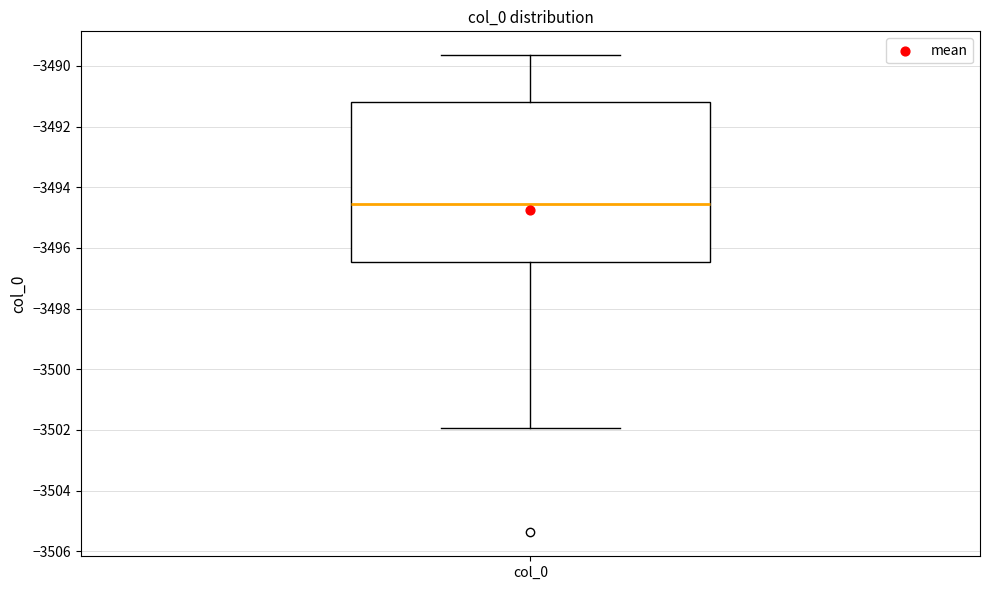

Where does the upper whisker of the box for col_0 end on the y-axis? The values are not printed on the chart, so give them approximately, as read against the axis.

-3489.6